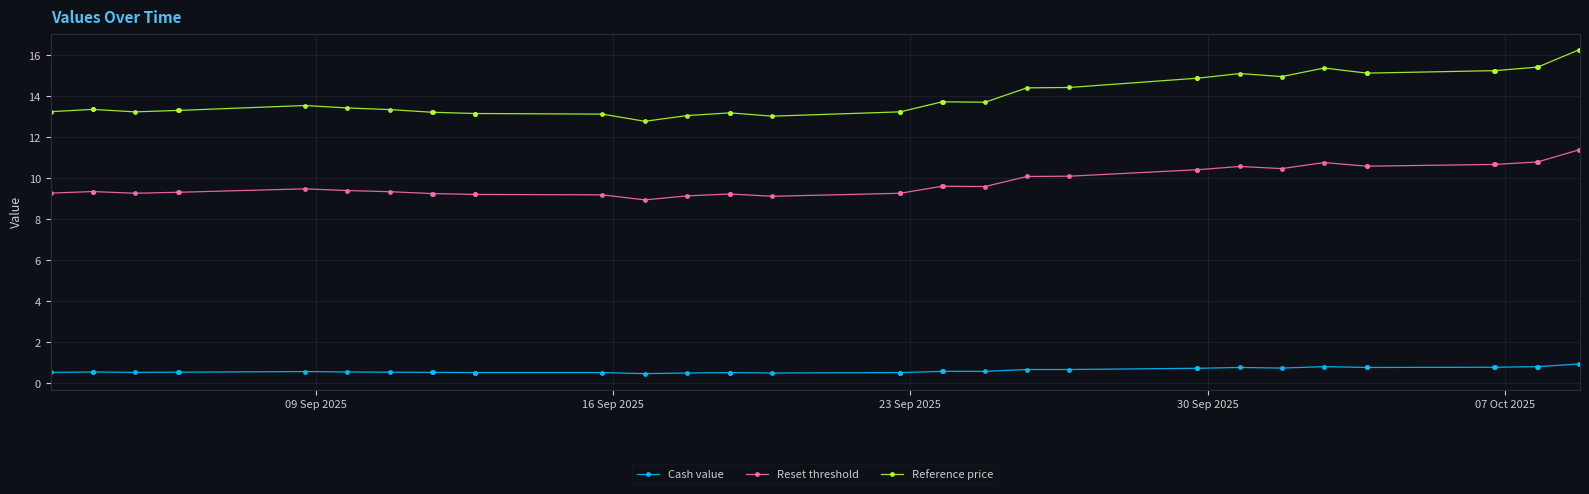

What is the lowest value of the Reset threshold series?

8.9